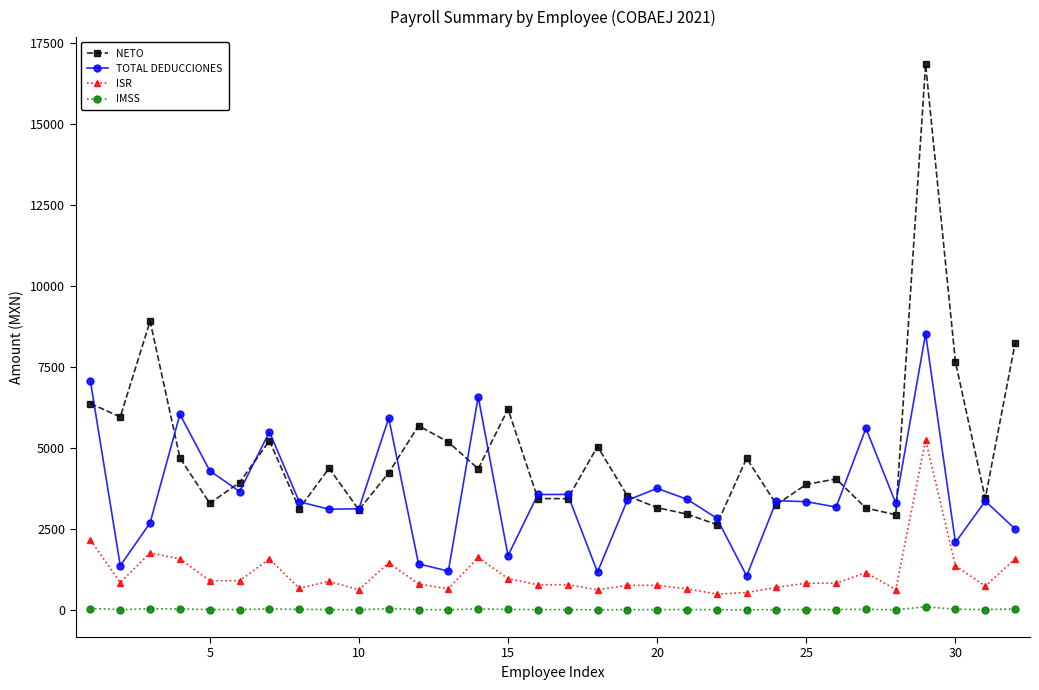

True or false: NETO and ISR intersect in this chart.

False